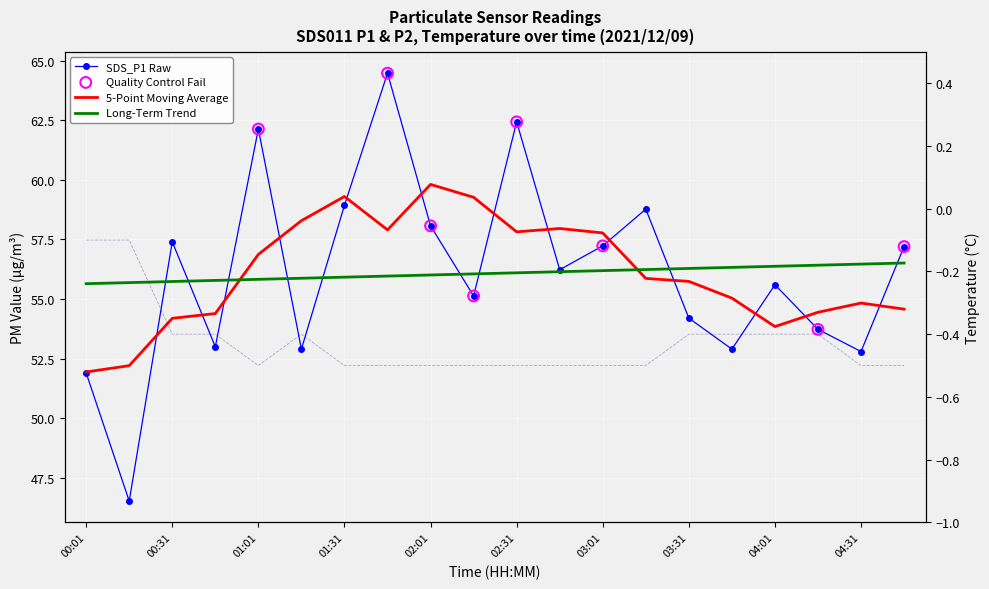

Which series reaches the maximum Y coordinate?

SDS_P1